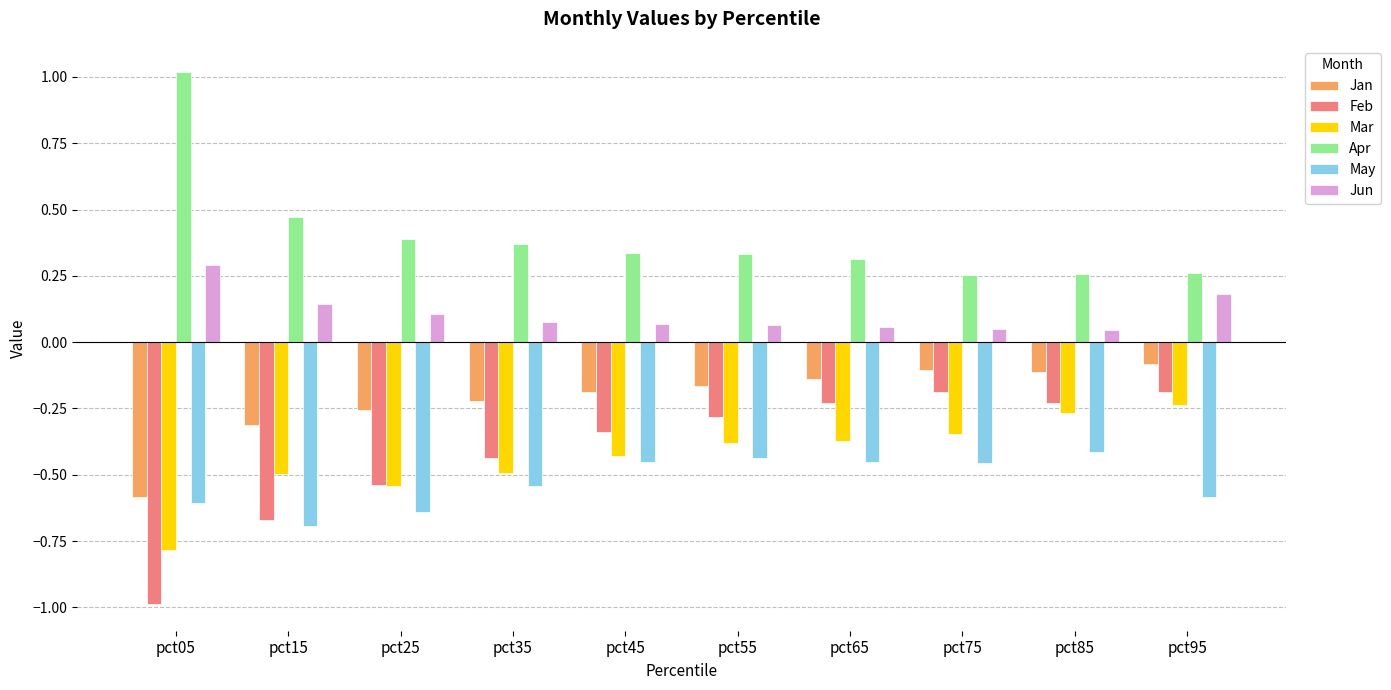

The May series shows -0.8 at pct65. True or false?

False